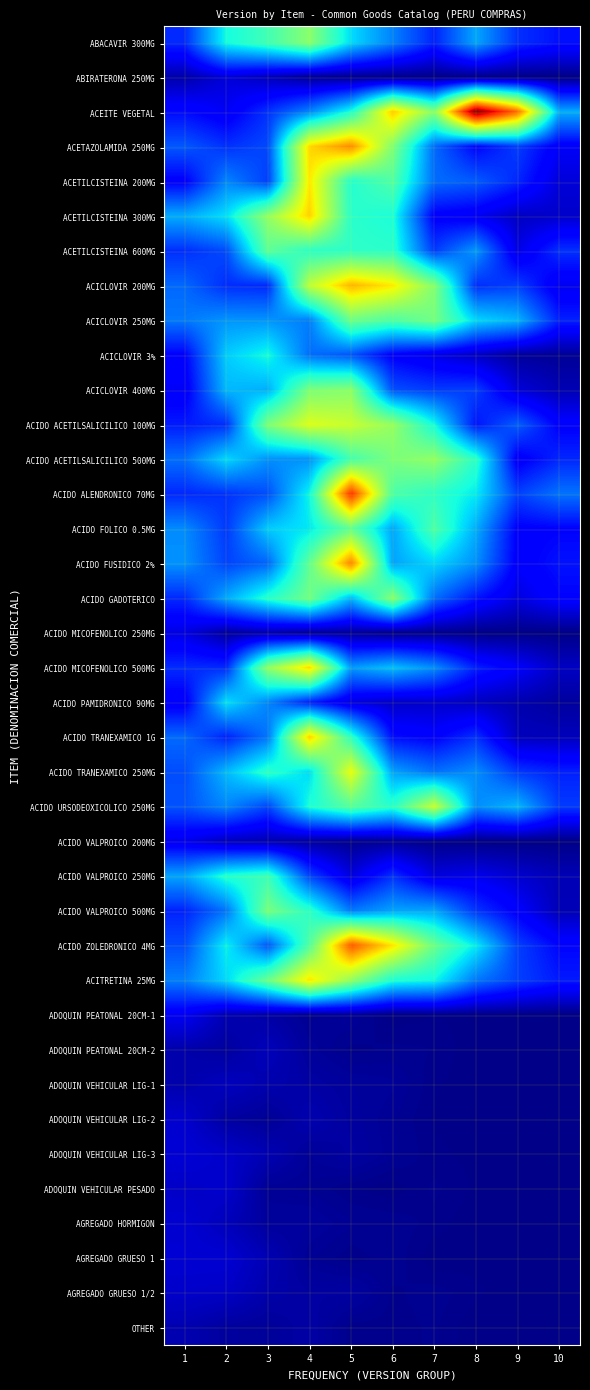

Which category has the highest value across all series?

8